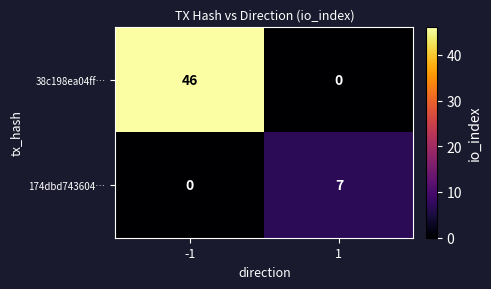

What is the difference between the 38c198ea04ff… values at 1 and -1?

46